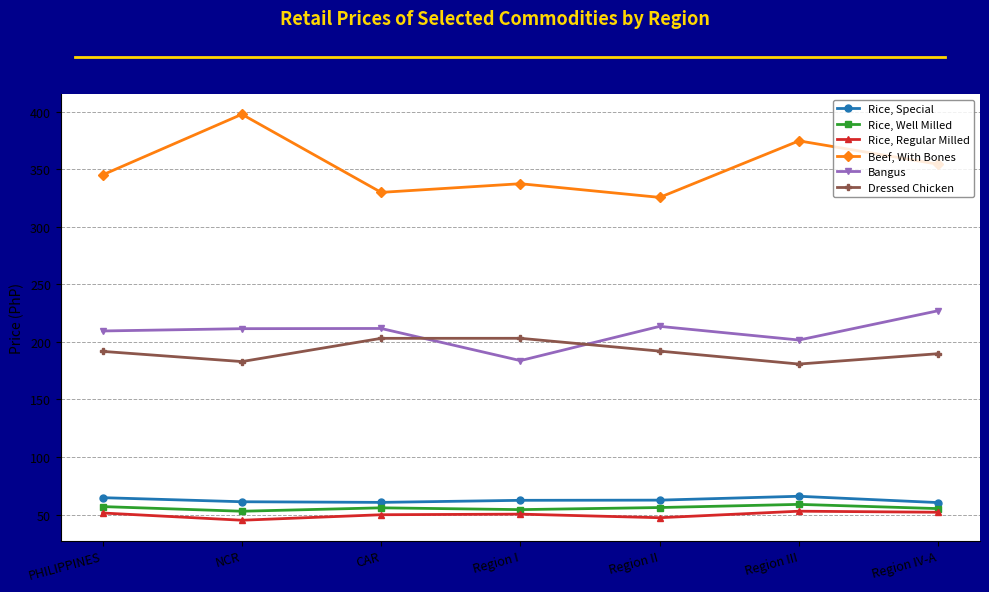

What is the difference between the maximum and minimum values in the Beef, With Bones series?

72.2